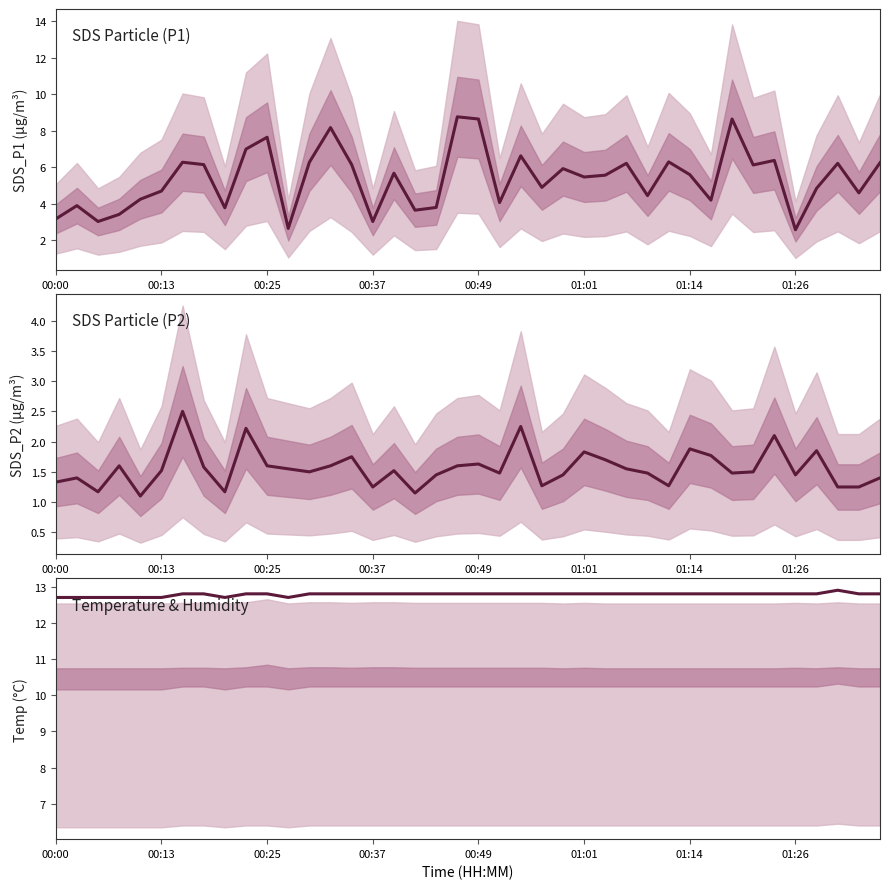

Is the value of SDS Particle (P1) at 32 greater than the value of Temperature & Humidity at 23?

No